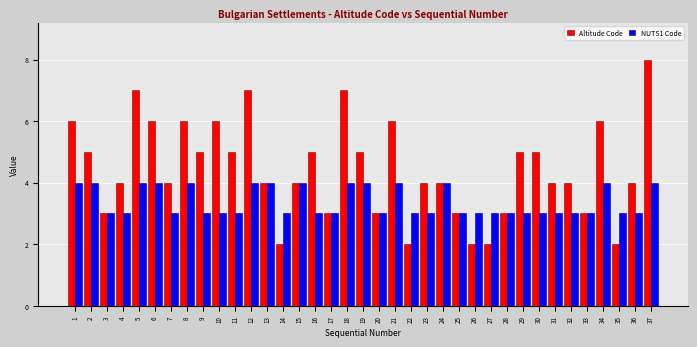

Is it true that Altitude Code equals 4 at 13?

True